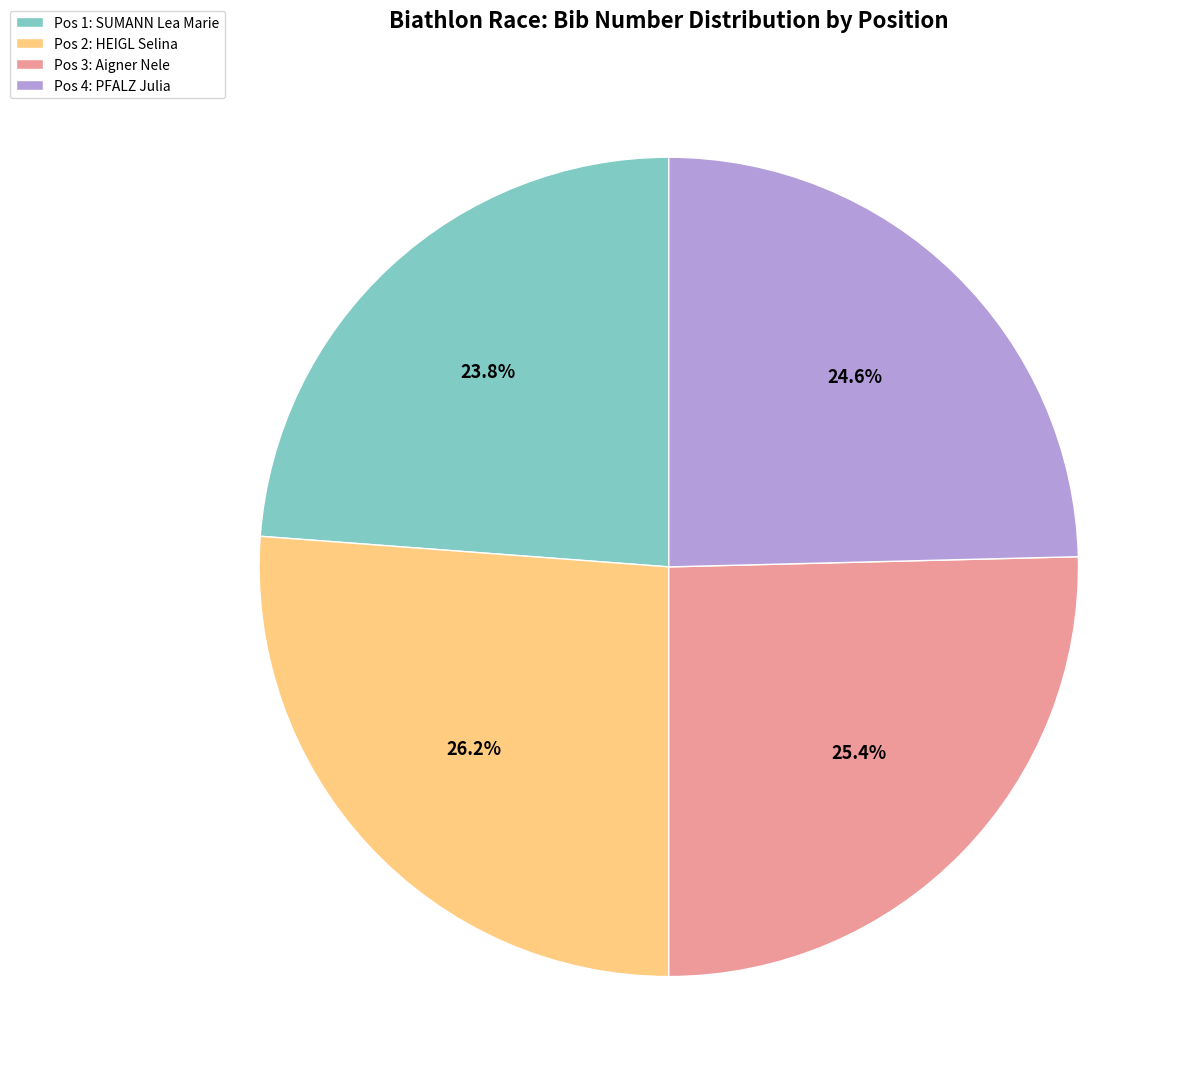

How many slices are in this pie chart?

4